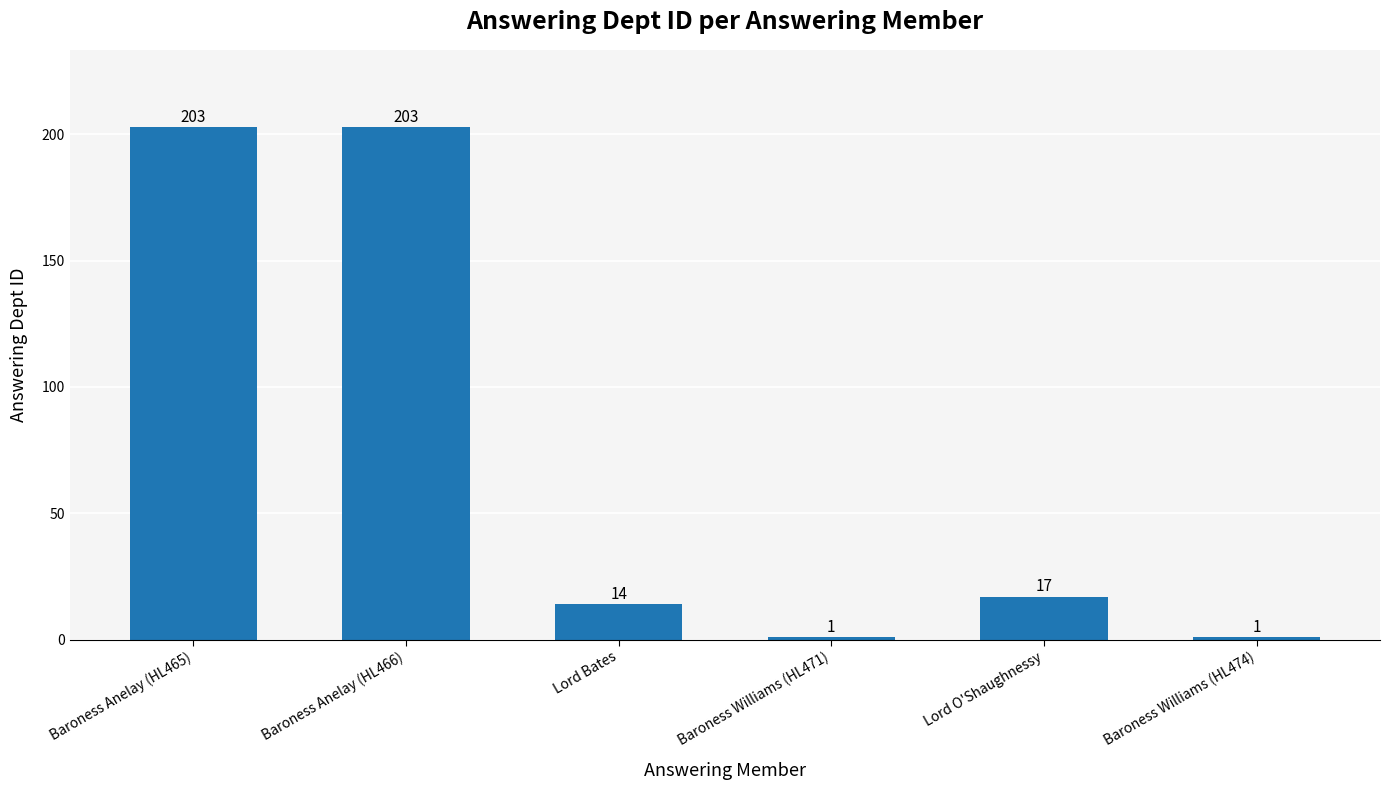

What is the sum of all values?

439